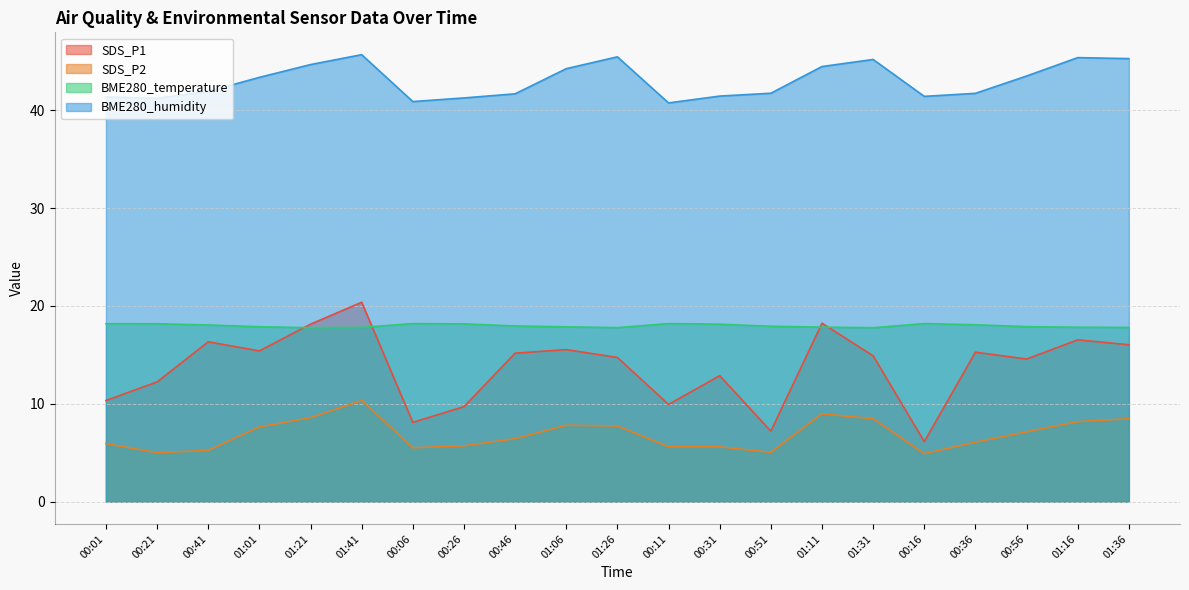

What is the label of the 21st point from the right?

00:01